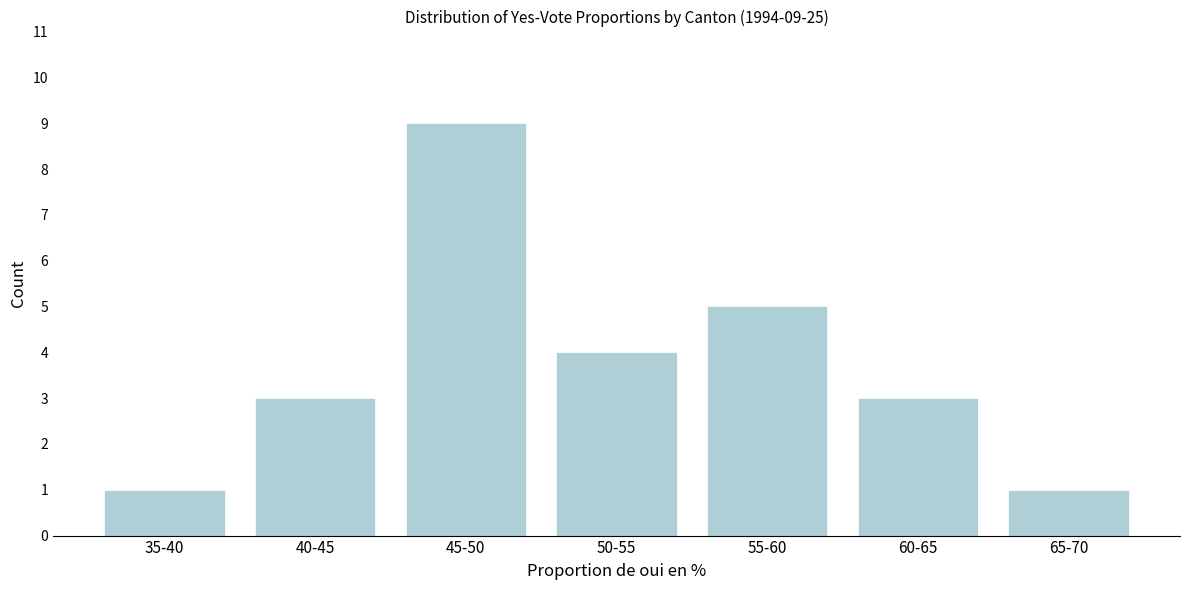

Reading left to right, list all the values displayed in this chart.

35-40=1	40-45=3	45-50=9	50-55=4	55-60=5	60-65=3	65-70=1